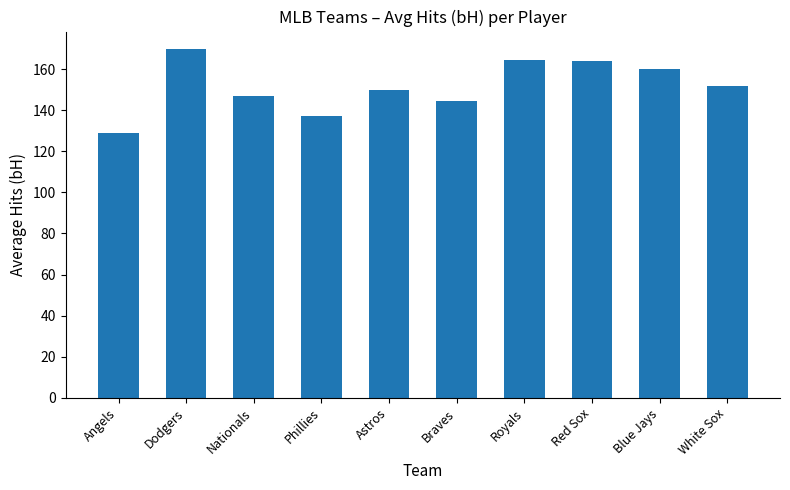

What is the difference between the second highest and minimum values?

35.7